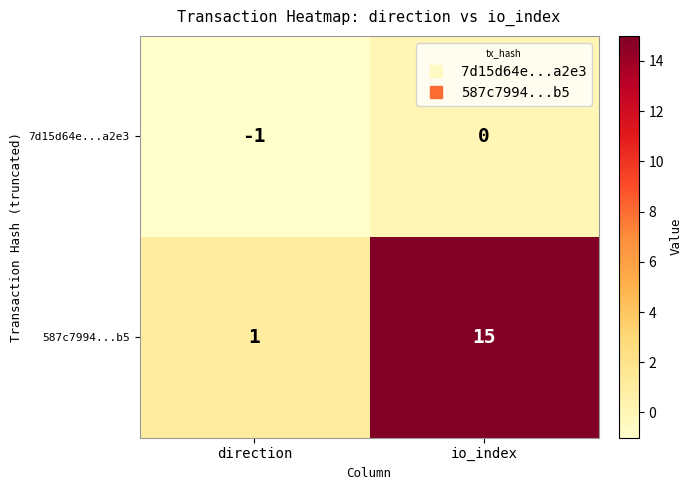

The 587c7994...b5 series shows 21 at io_index. True or false?

False